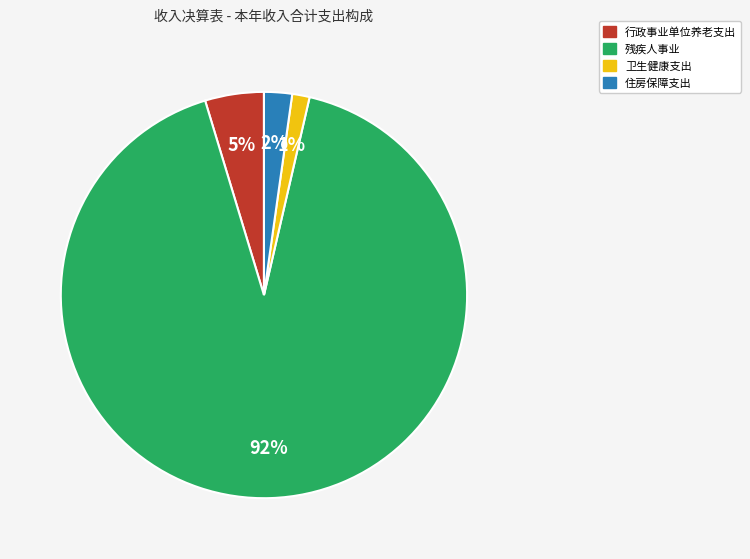

What percentage is the 残疾人事业 slice, to the nearest percent?

92%